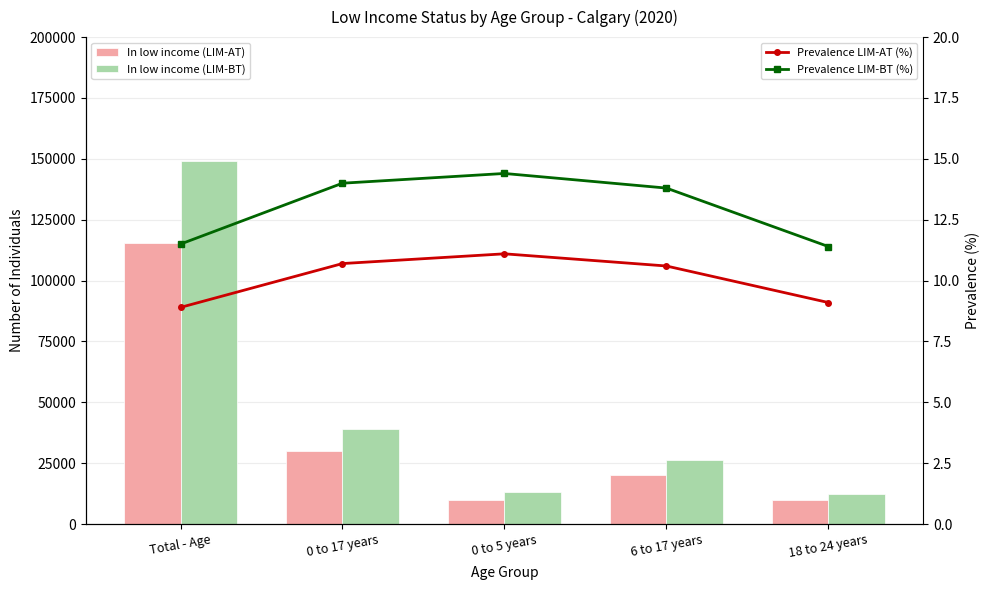

What is the difference between the Prevalence LIM-BT (%) values at 18 to 24 years and Total - Age?

0.1